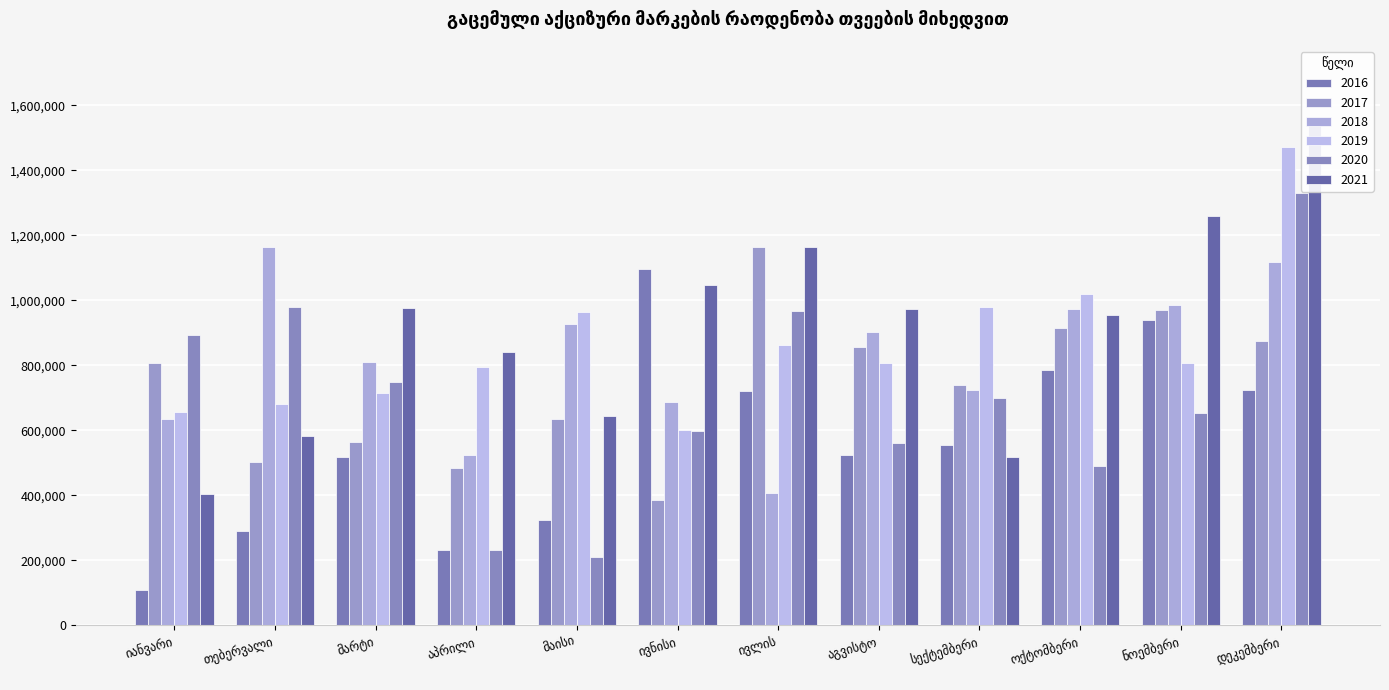

What are all the series names shown in the legend?

2016, 2017, 2018, 2019, 2020, 2021